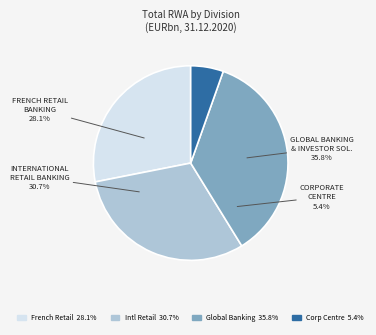

How much of the chart is everything except International Retail Banking and Financial Services?

69.3%